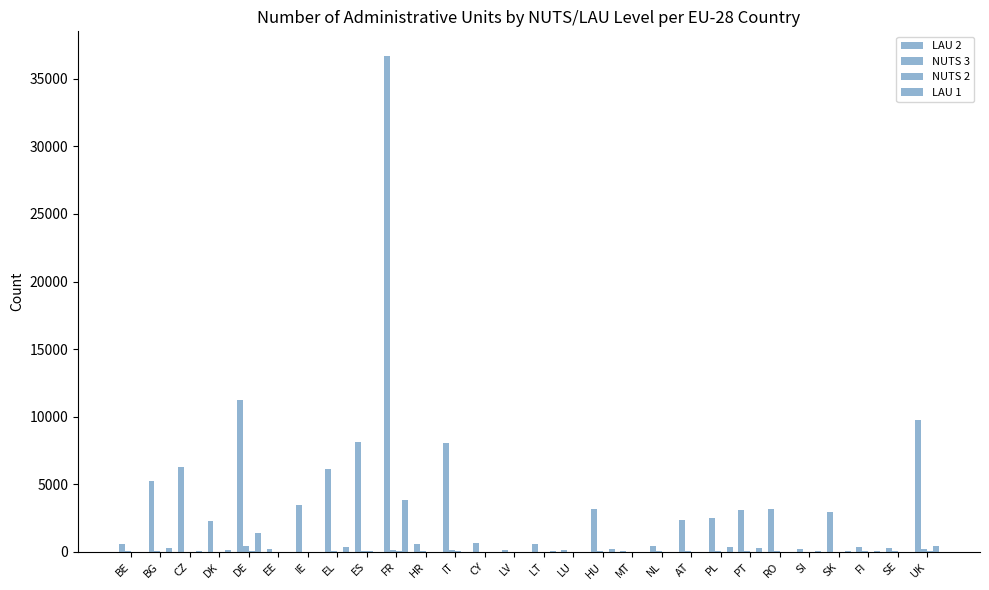

How many groups of bars are there?

28